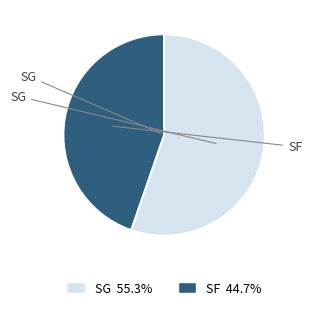

Does any single category account for the majority?

Yes